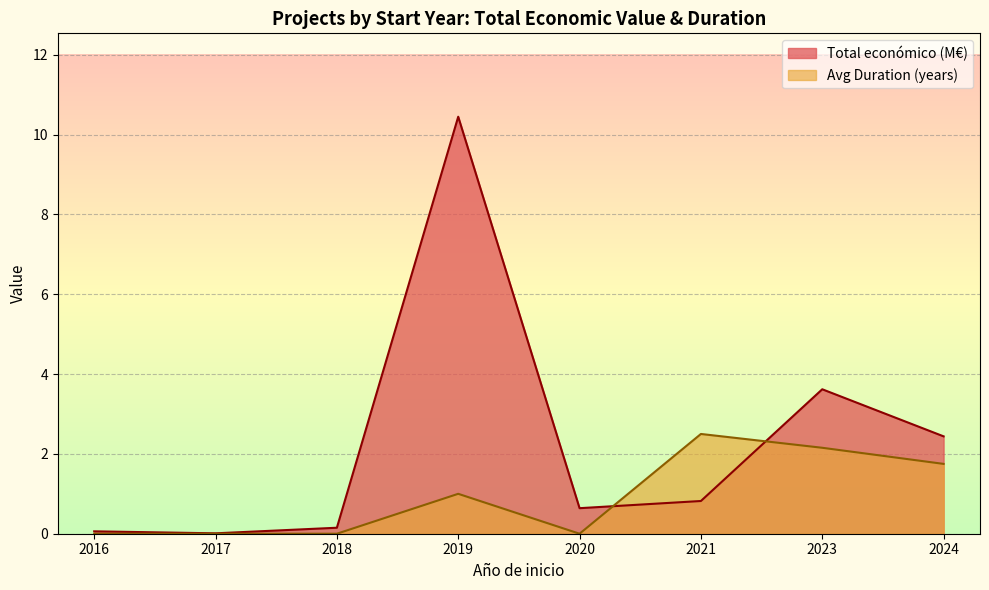

Which series changed the most between 2023 and 2024?

Total económico (M€)